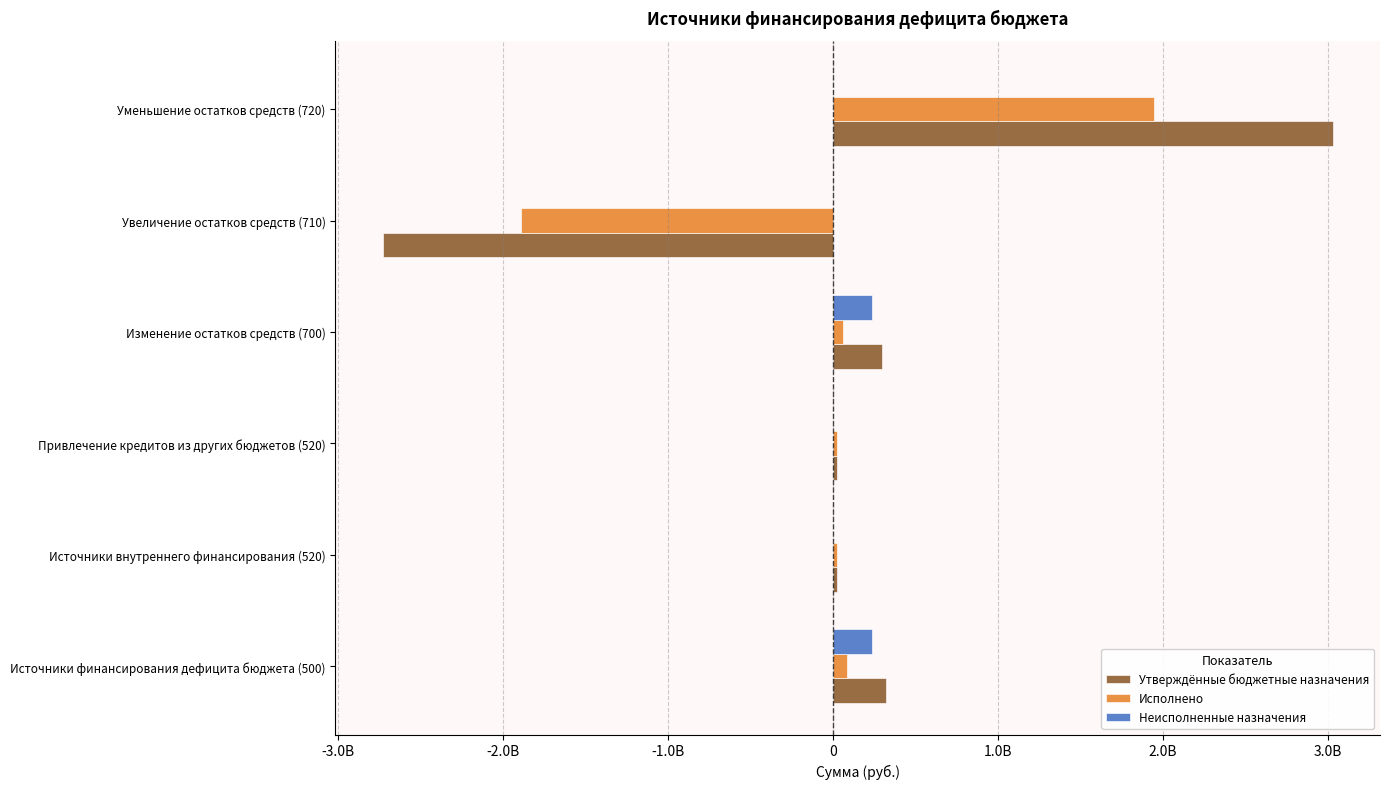

What are all the series names shown in the legend?

Утверждённые бюджетные назначения, Исполнено, Неисполненные назначения